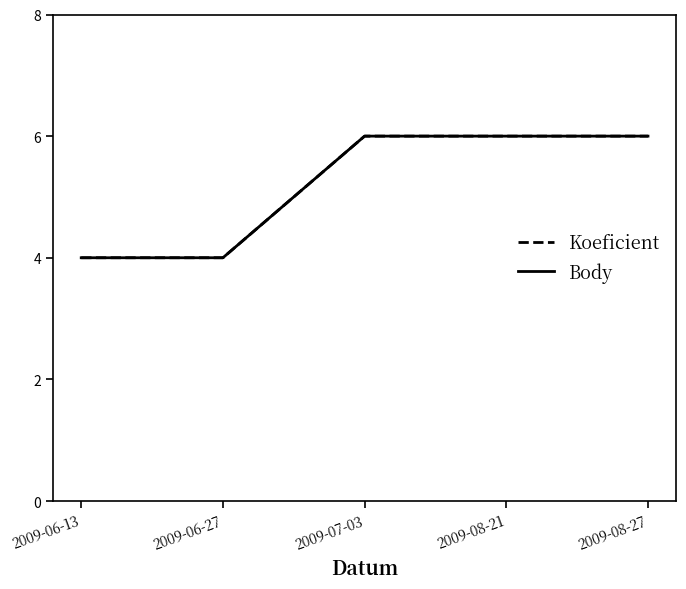

How many Body values are between 4 and 6?

5